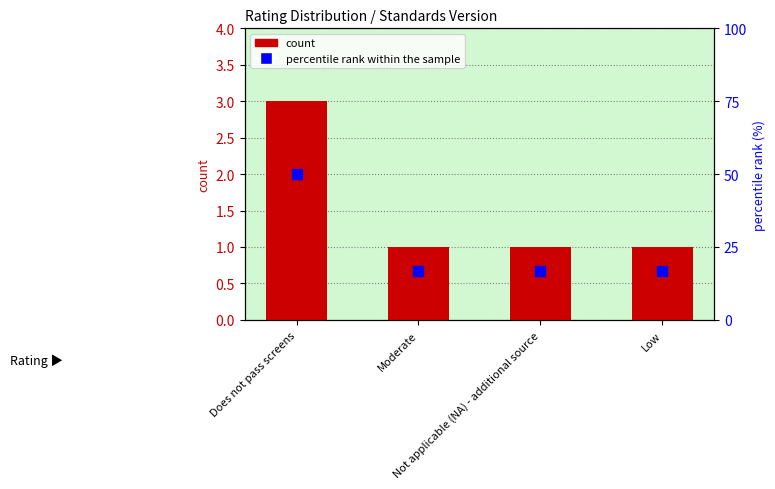

Which series has the largest Y range (max minus min)?

percentile rank within the sample